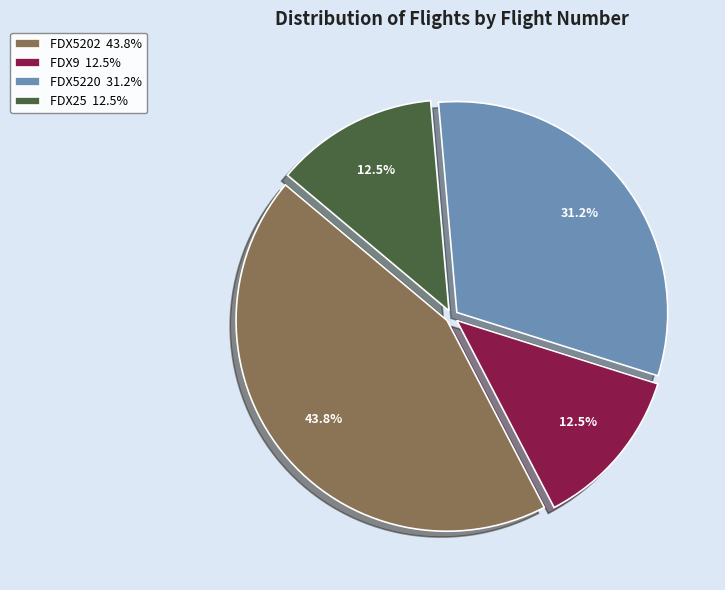

Which has a higher value, FDX25 12.5% or FDX5202 43.8%?

FDX5202 43.8%